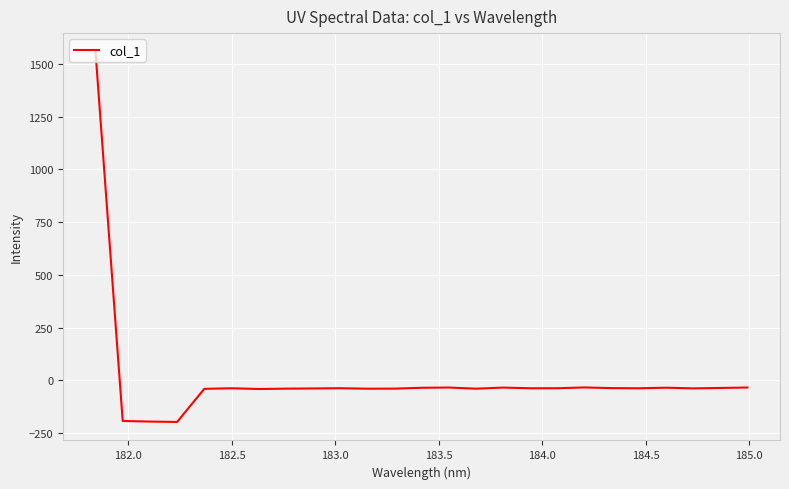

True or false: there are more than 1 points higher than both neighbors.

True